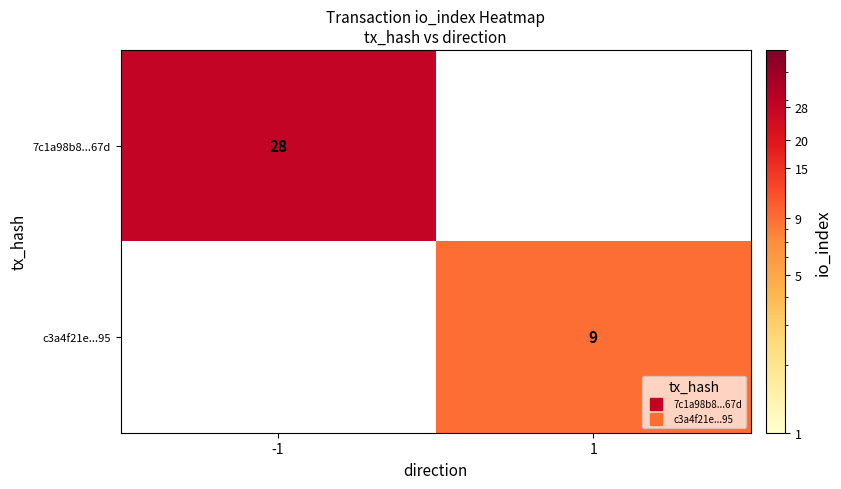

Which category has the lowest value across all series?

1